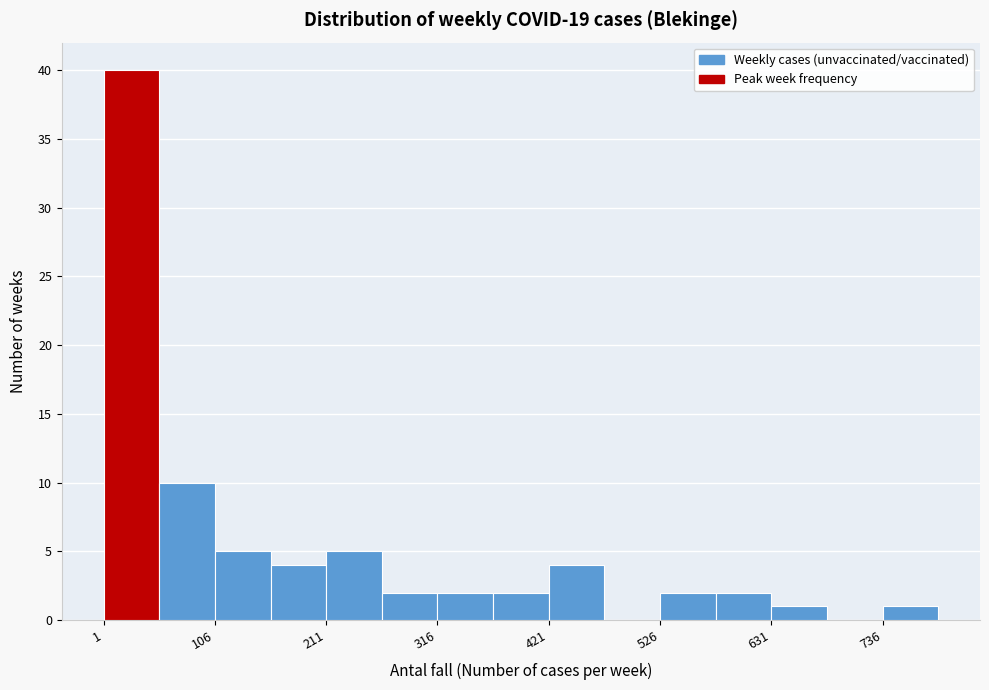

Around what value on the x-axis is the tallest bar? Give the approximate position of its centre, as read against the axis.

20